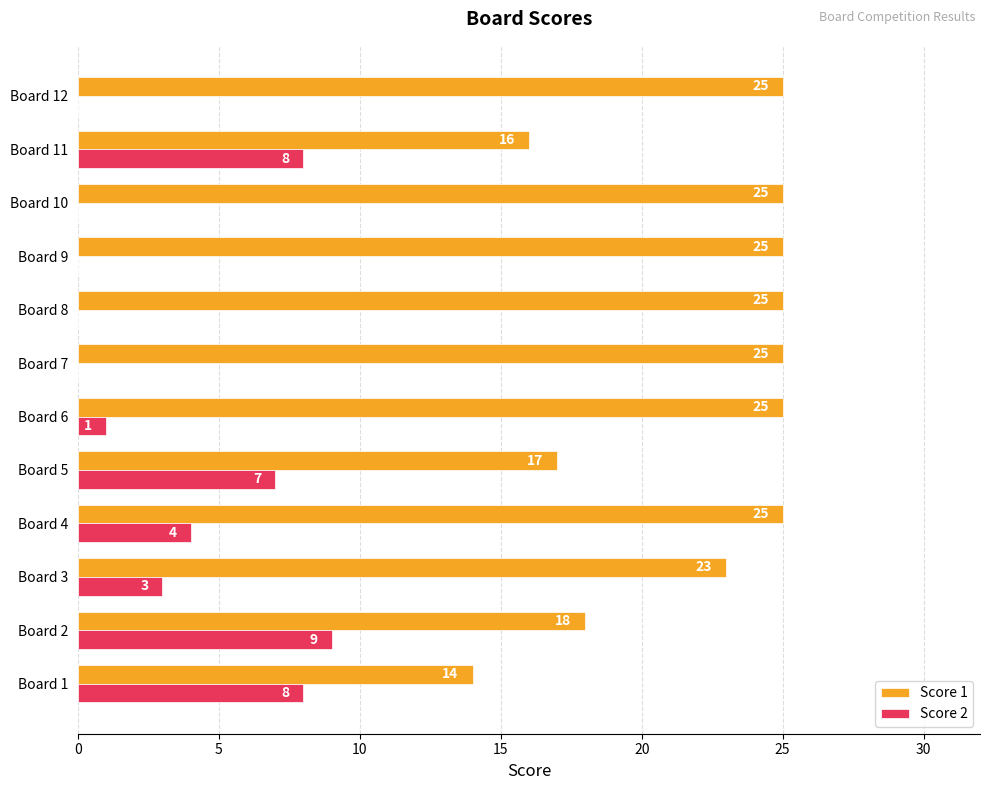

Which series has the largest total across all categories?

Score 1